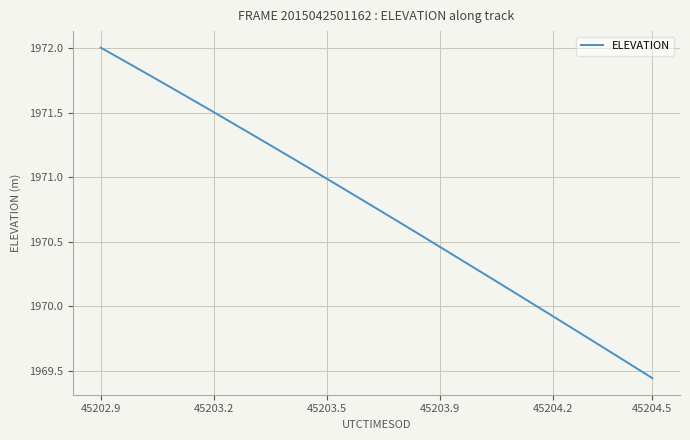

What is the greatest value displayed?

1972.0